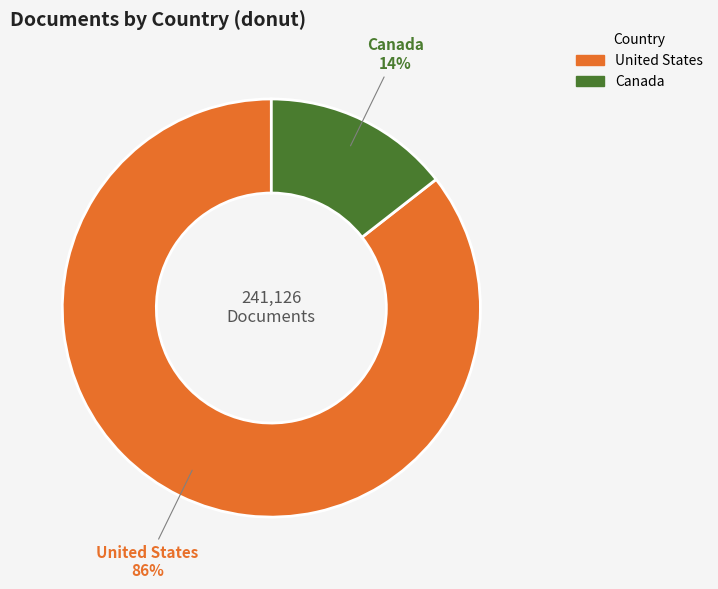

Between United States and Canada, which is larger?

United States